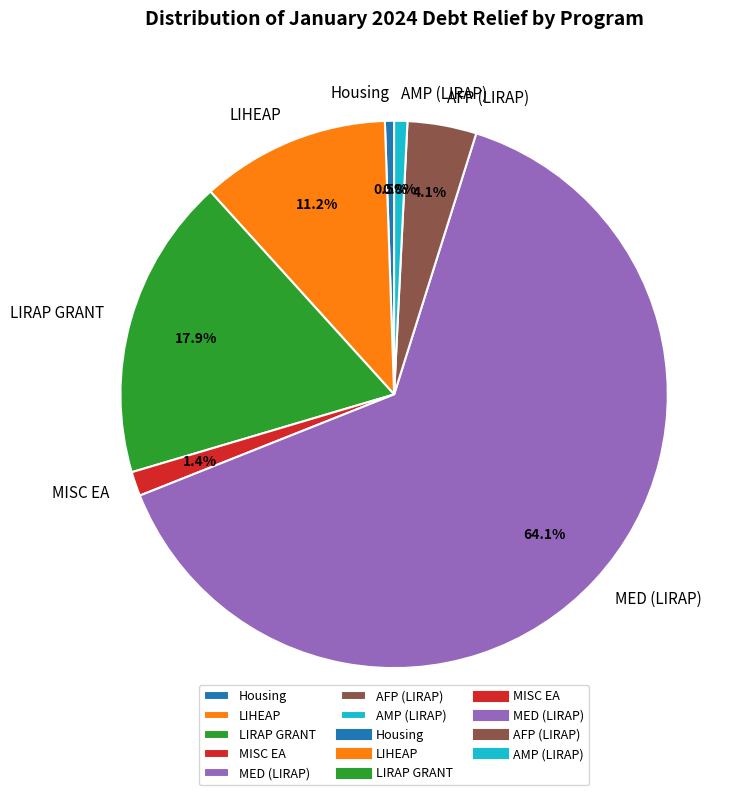

Is there a majority slice in this chart?

Yes